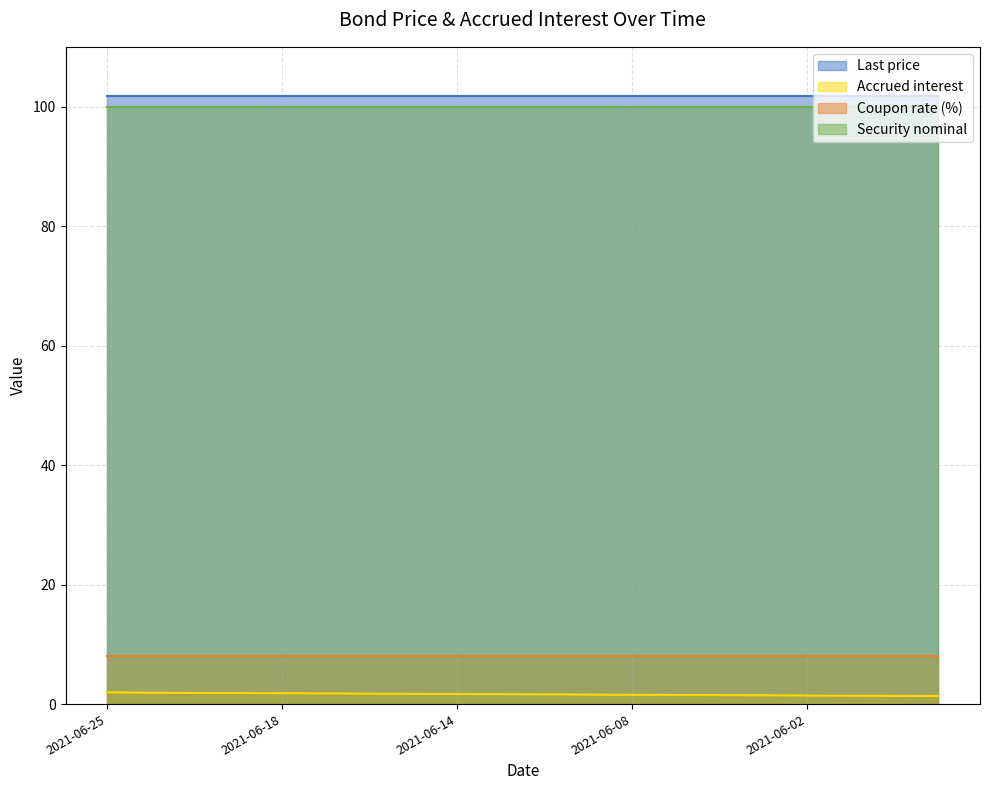

At 2021-06-23, list the series in order from smallest to largest.

Accrued interest, Coupon rate (%), Security nominal, Last price